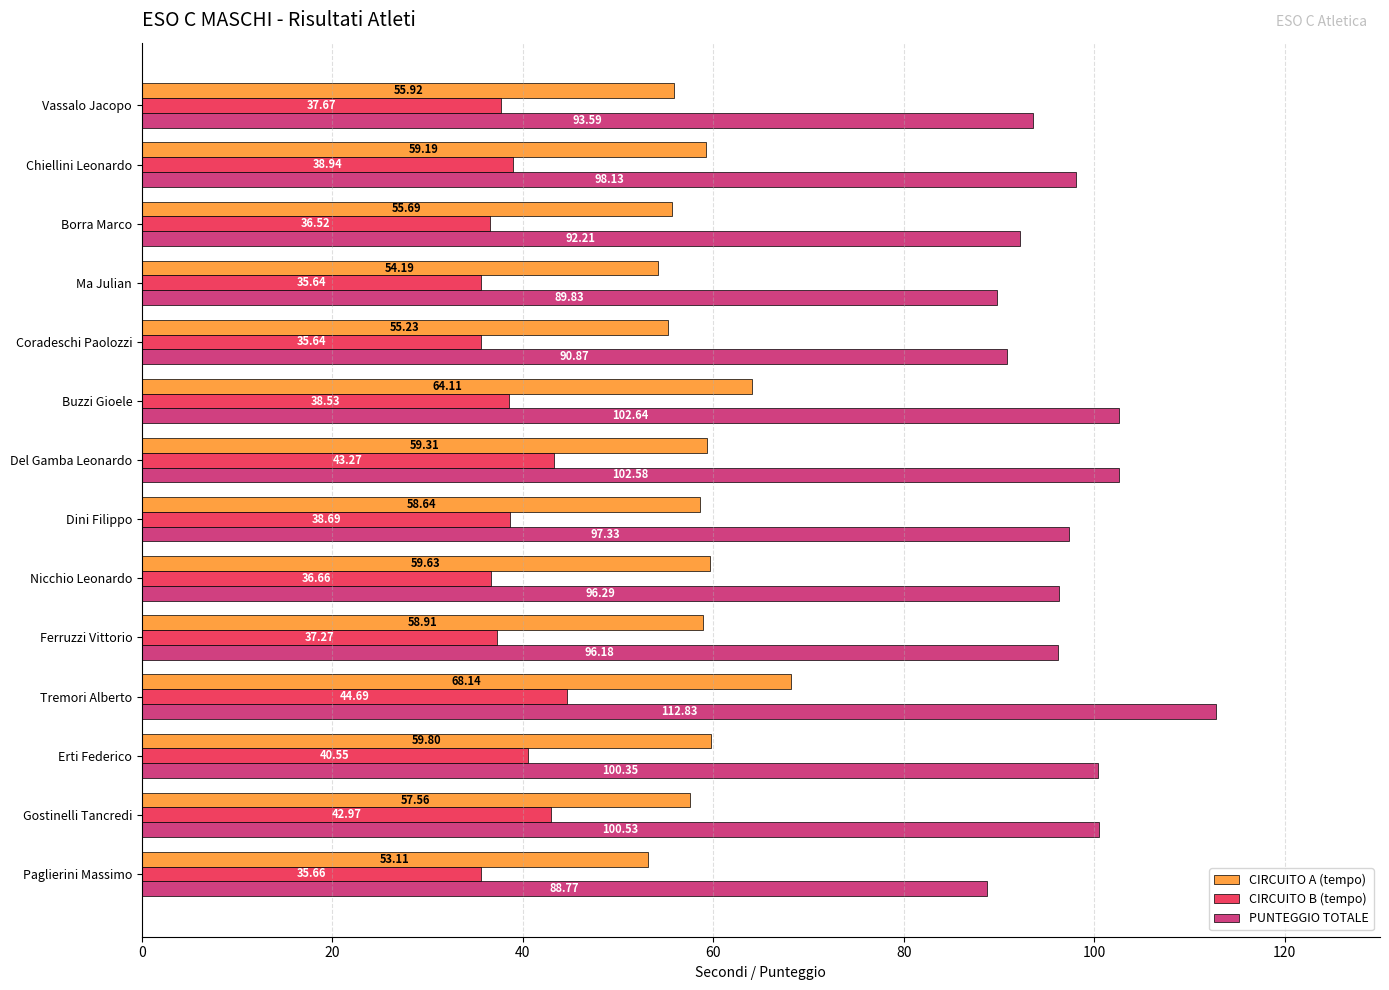

List the series in order of their overall mean, highest first.

PUNTEGGIO TOTALE, CIRCUITO A (tempo), CIRCUITO B (tempo)